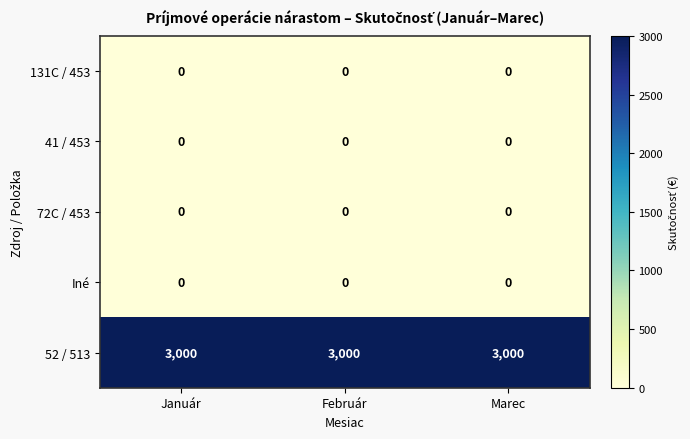

The 131C / 453 series shows 0 at Marec. True or false?

True